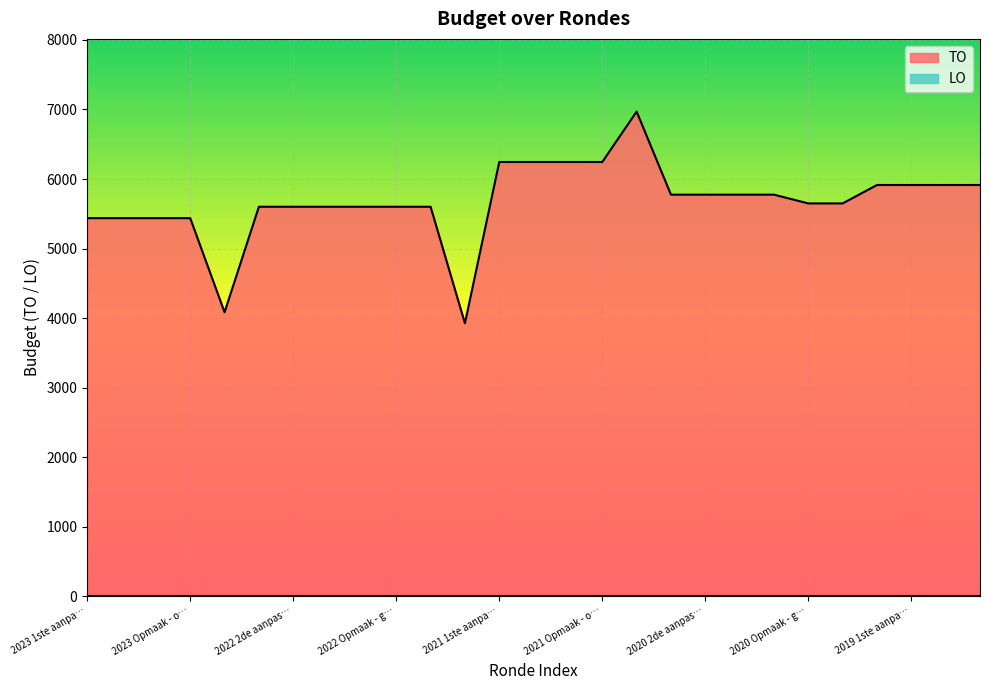

Which series has the widest spread of values?

TO